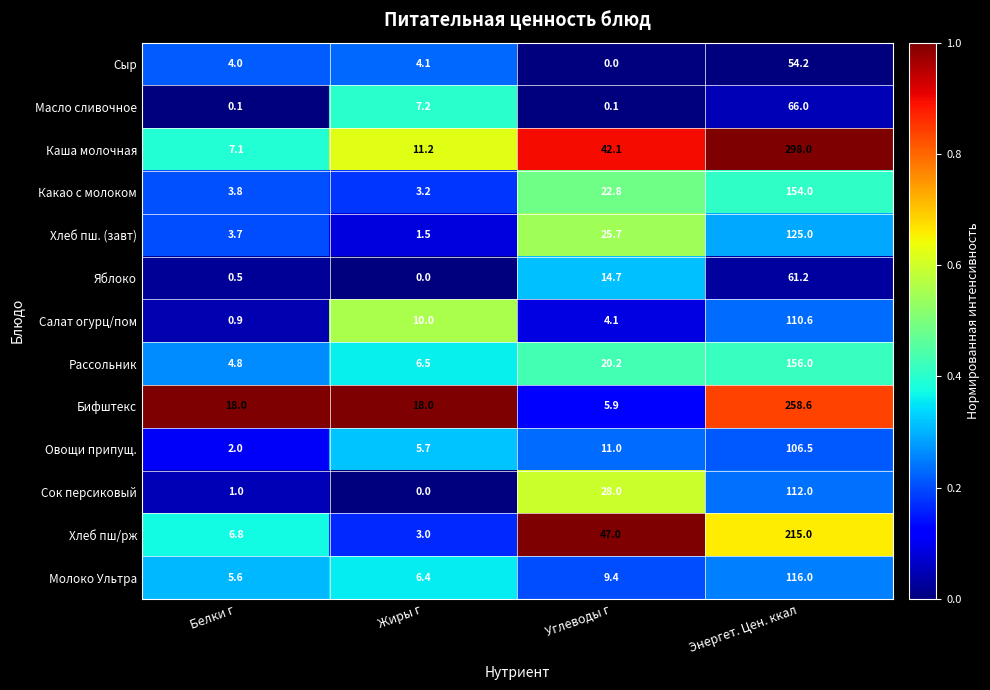

Is the value of Салат огурц/пом at Энергет. Цен. ккал greater than the value of Сок персиковый at Жиры г?

Yes